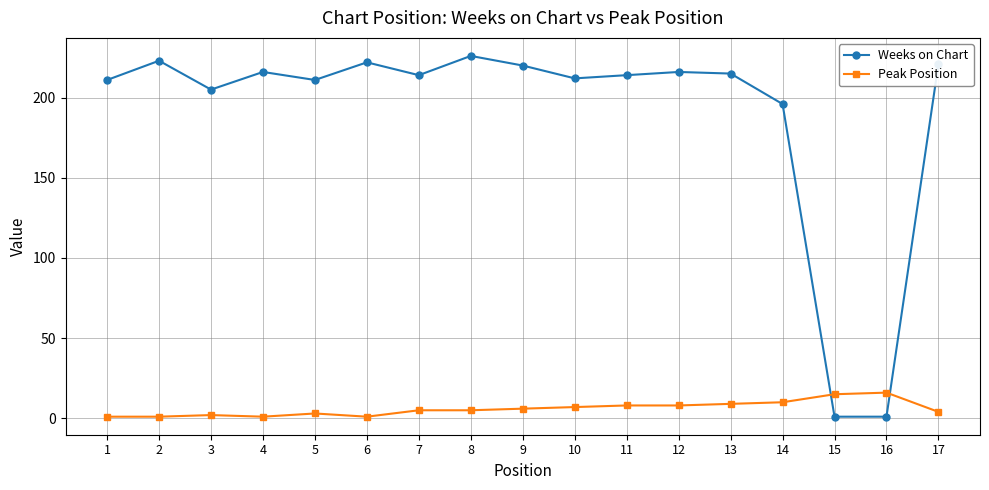

How many series are shown in this chart?

2